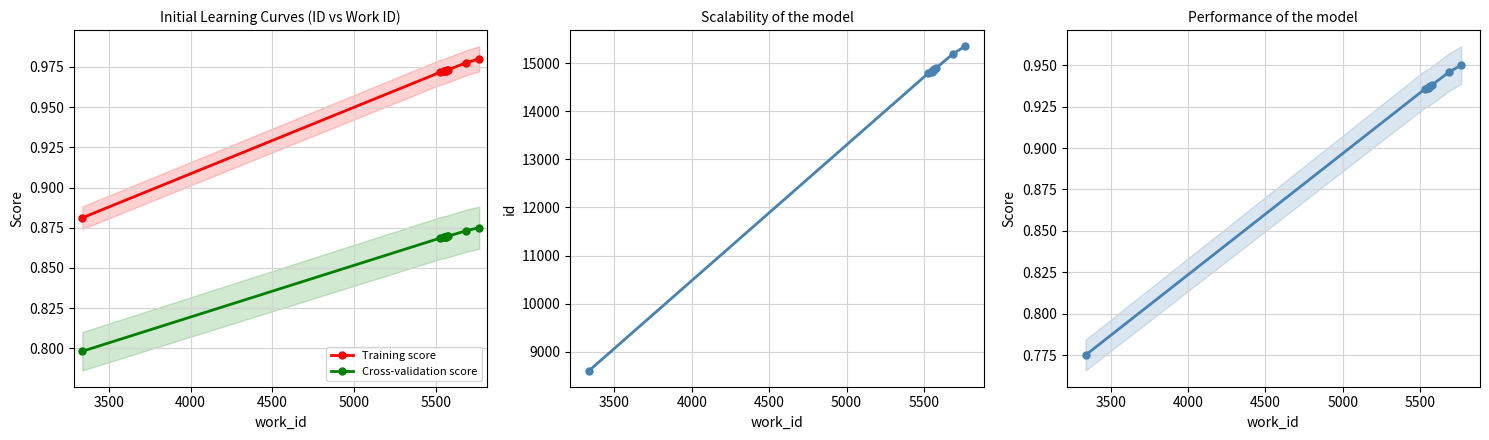

What is the value of the Training score point at the 6th from the left?

1.0